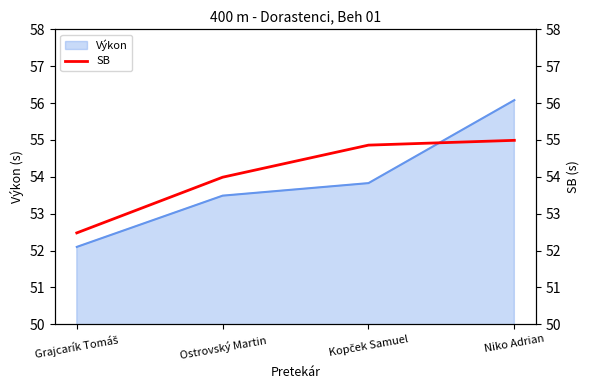

At which category does the chart reach its minimum across all series?

Grajcarík Tomáš